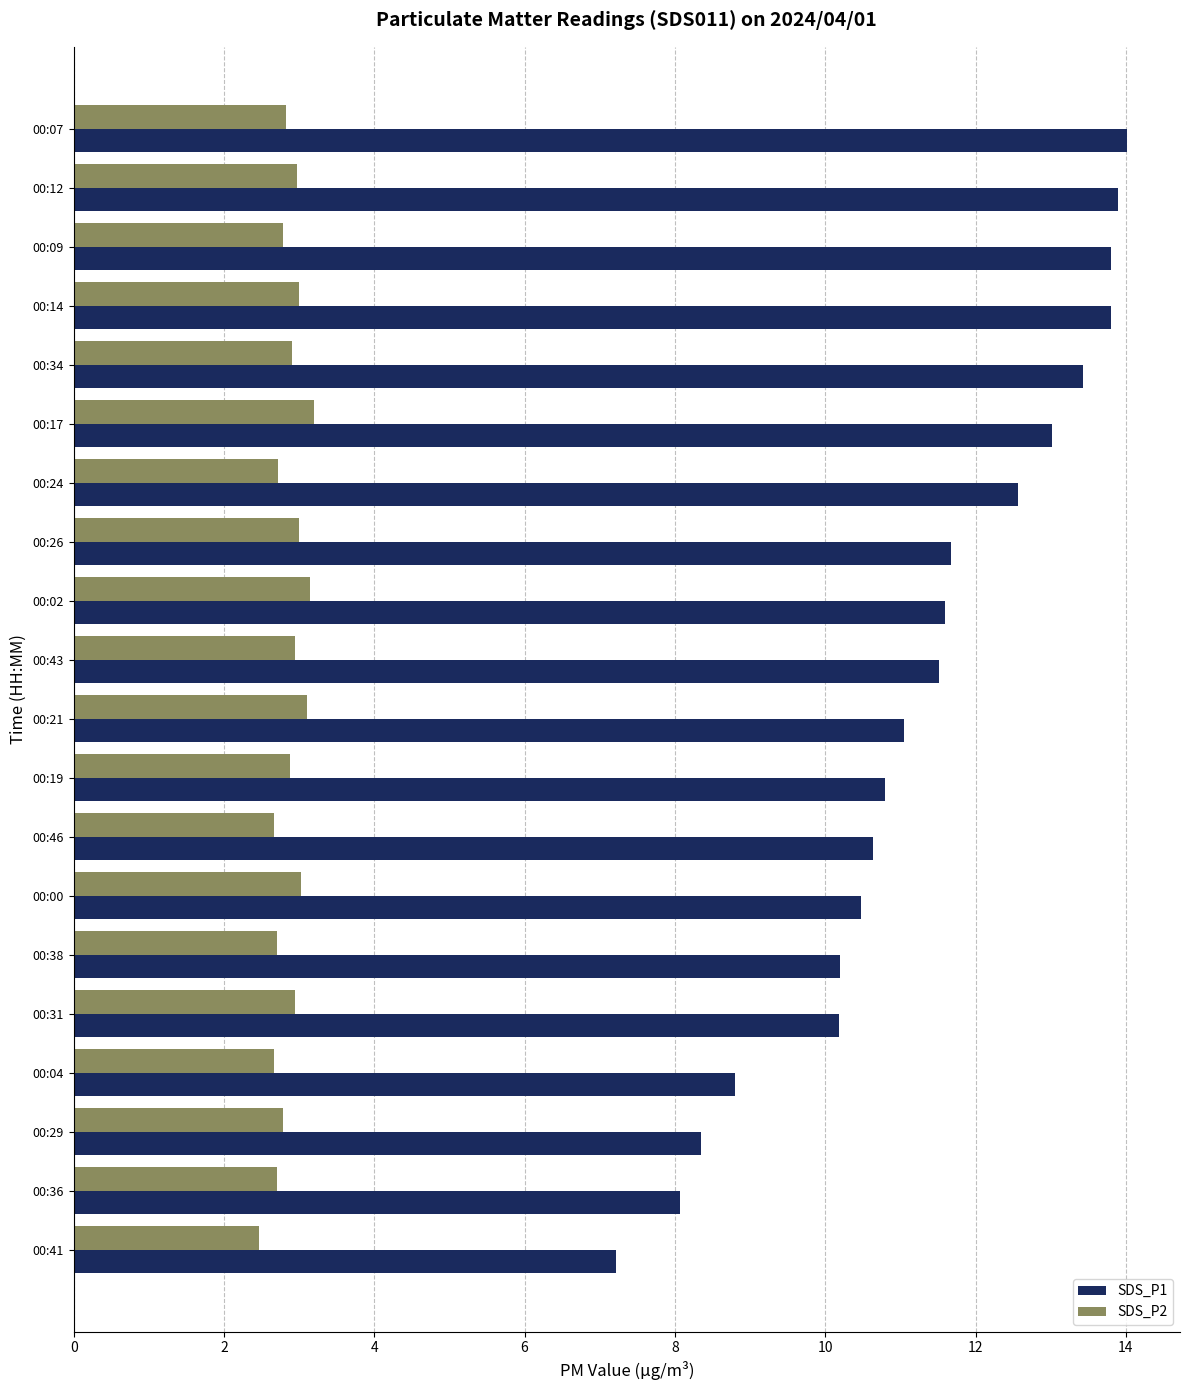

Which series has the largest range (max minus min)?

SDS_P1